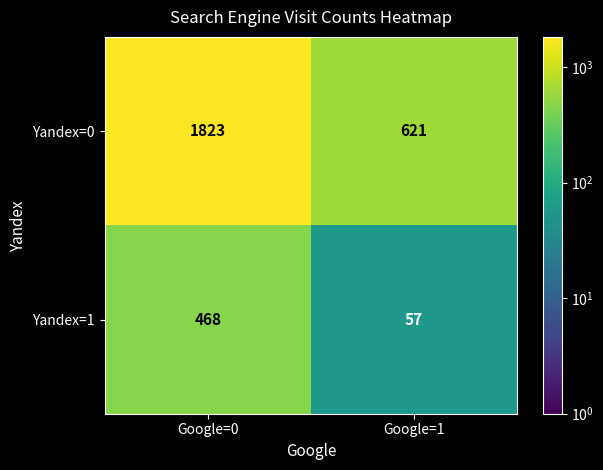

How many series are shown in this chart?

2